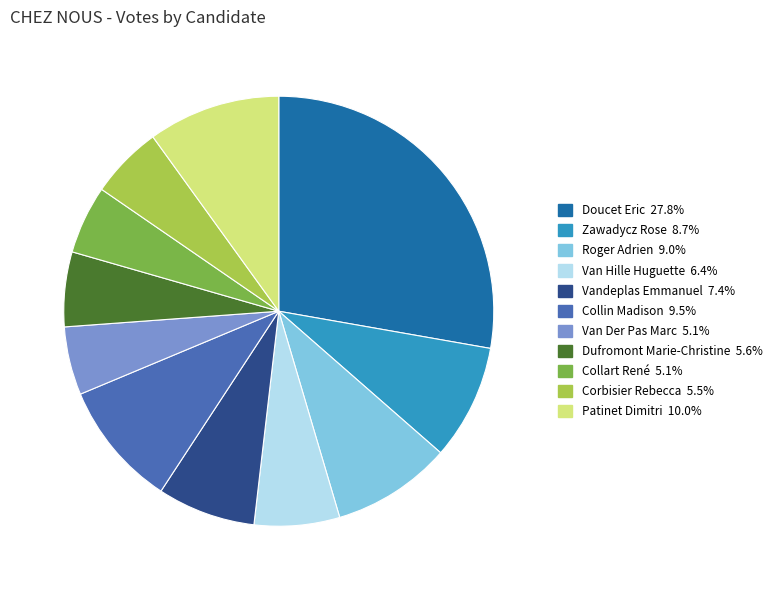

How many slices are in this pie chart?

11